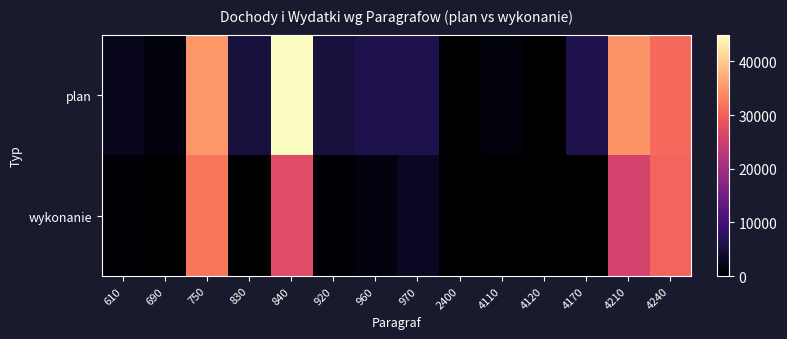

Rank the series by their maximum value, from highest to lowest.

plan, wykonanie